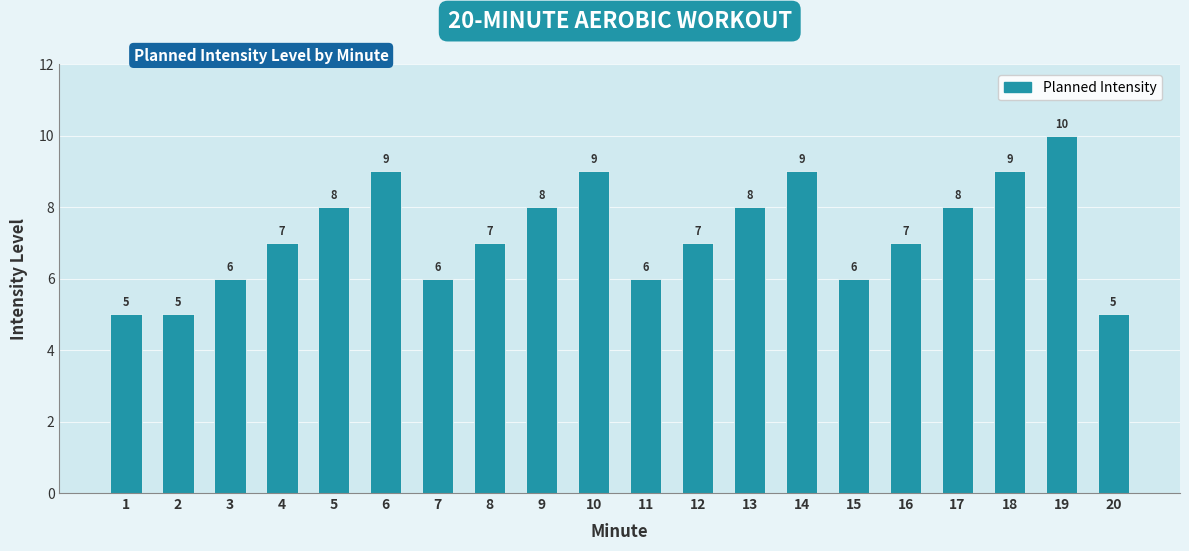

Count the values in the range 6 to 9.

16